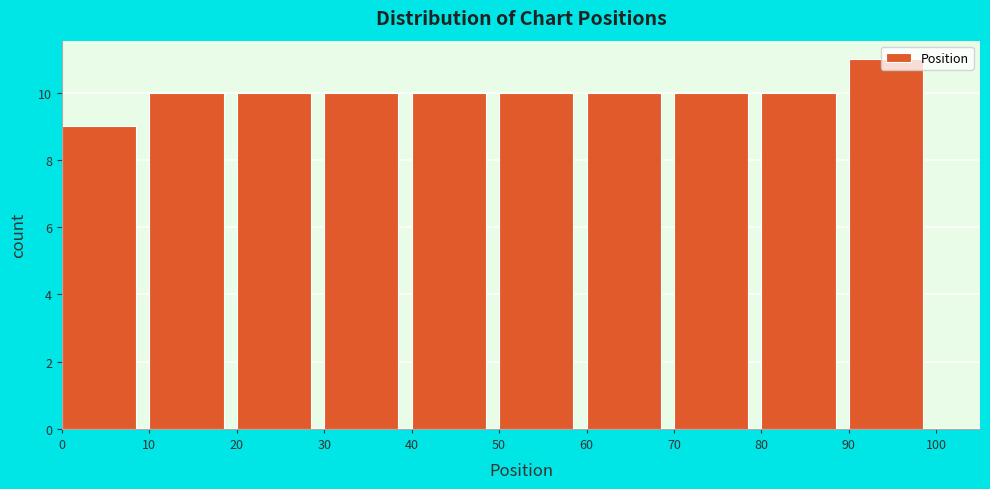

Reading left to right, transcribe this chart: for each bar, give the range it covers on the x-axis and its height. The values are not printed on the chart, so give them approximately, as read against the axis.

0 to 10: 9
10 to 20: 10
20 to 30: 10
30 to 40: 10
40 to 50: 10
50 to 60: 10
60 to 70: 10
70 to 80: 10
80 to 90: 10
90 to 100: 11